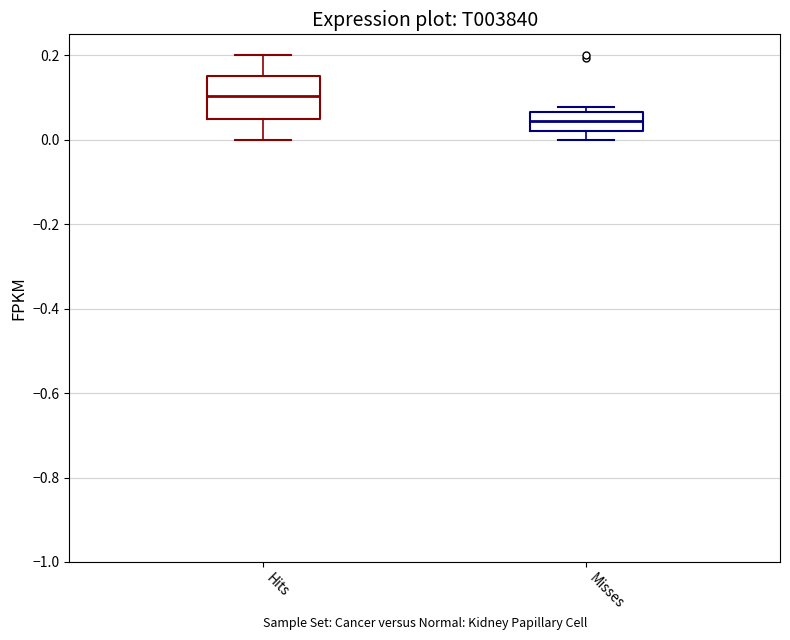

Reading left to right, transcribe this box plot: for each box, give where its median line is, the range the box spans, and where its two whiskers end, as read against the y-axis. The values are not printed on the chart, so give them approximately, as read against the axis.

Hits: median 0.10, box 0.04 to 0.16, whiskers 0.00 to 0.20
Misses: median 0.04, box 0.02 to 0.06, whiskers 0.00 to 0.08